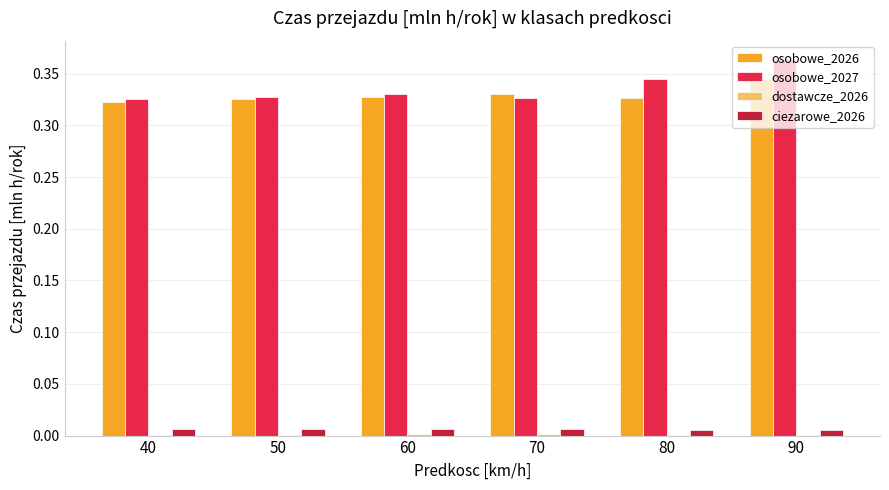

What is the sum of all osobowe_2026 values?

2.0